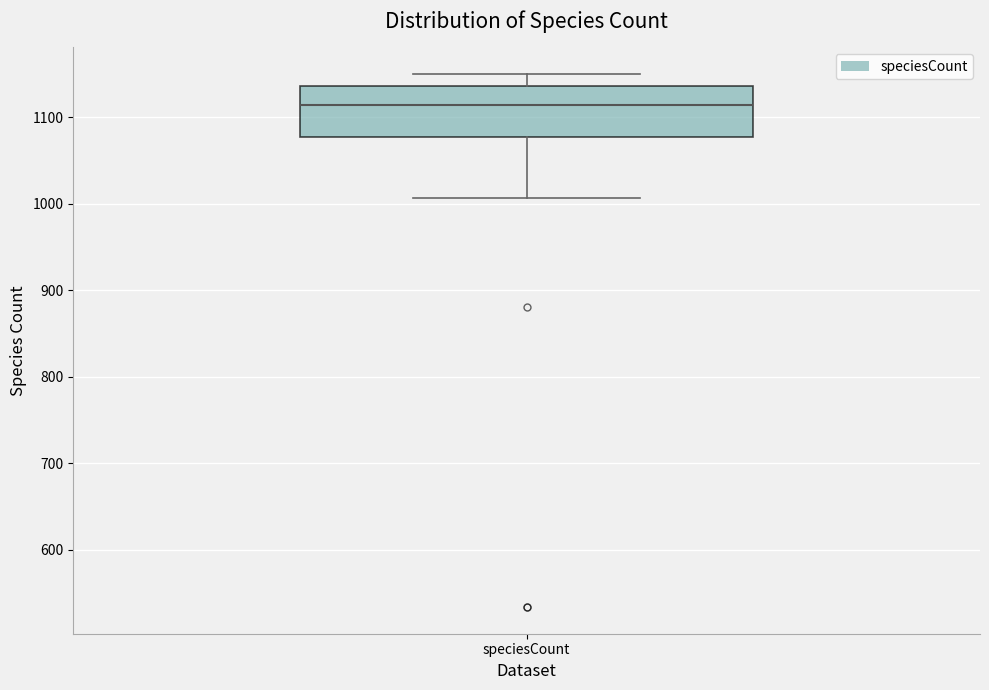

Read this box plot against the y-axis: the position of the median line, the range covered by the box, and the ends of both whiskers. The values are not printed on the chart, so give them approximately, as read against the axis.

median 1110, box 1080 to 1140, whiskers 1010 to 1150